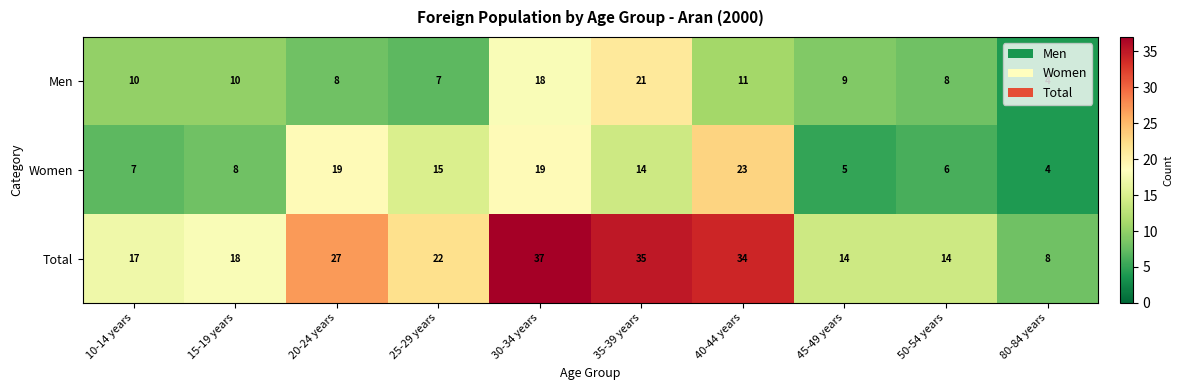

Is it true that Total equals 8 at 15-19 years?

False